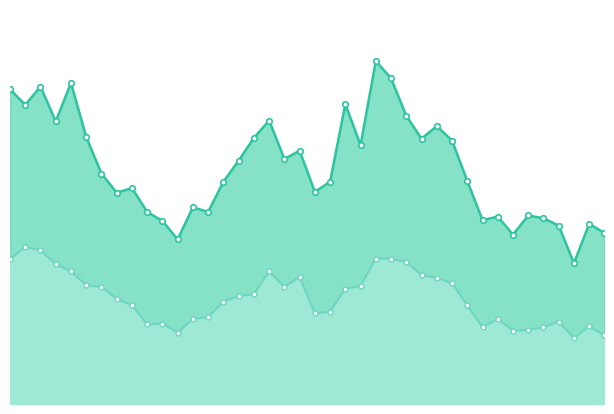

Which series changed the most between 28 and 34?

P1